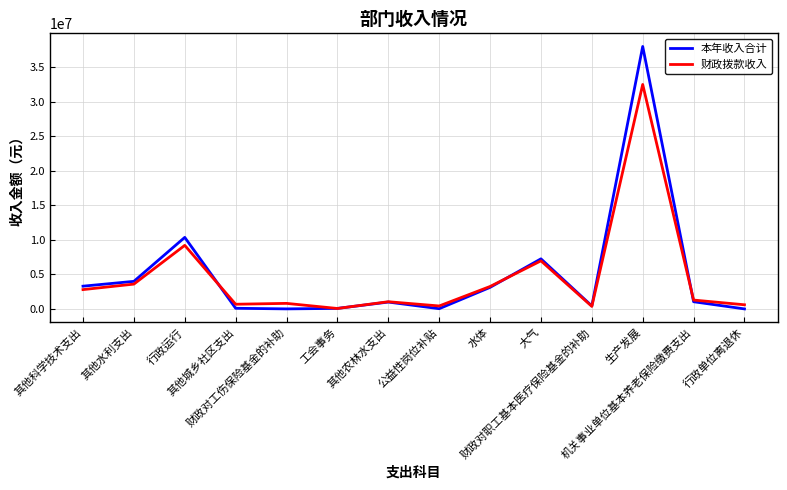

True or false: 财政拨款收入 and 本年收入合计 cross at least once.

True